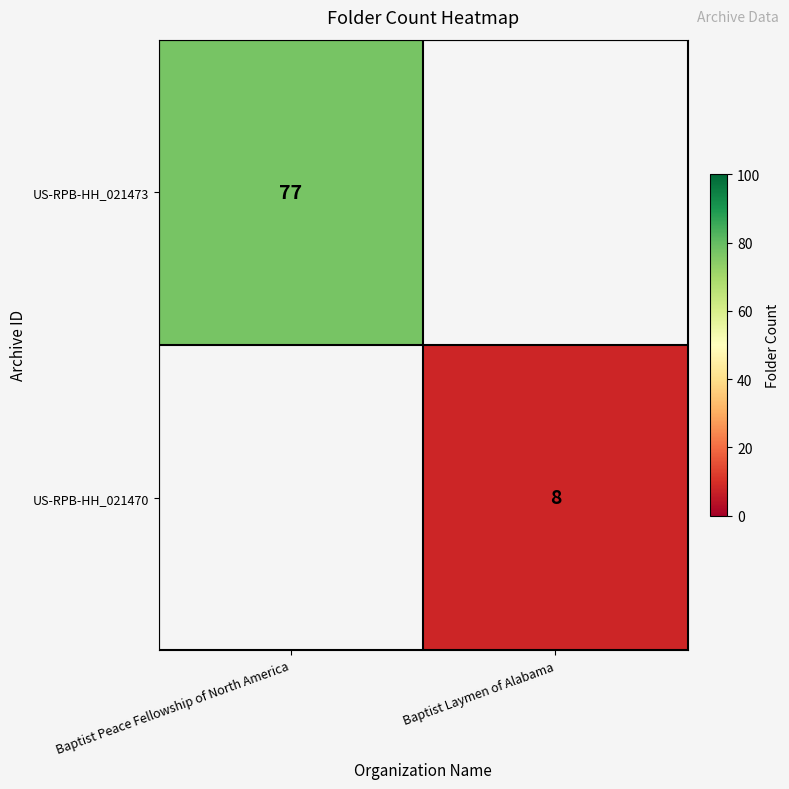

The US-RPB-HH_021473 series shows 77 at Baptist Peace Fellowship of North America. True or false?

True